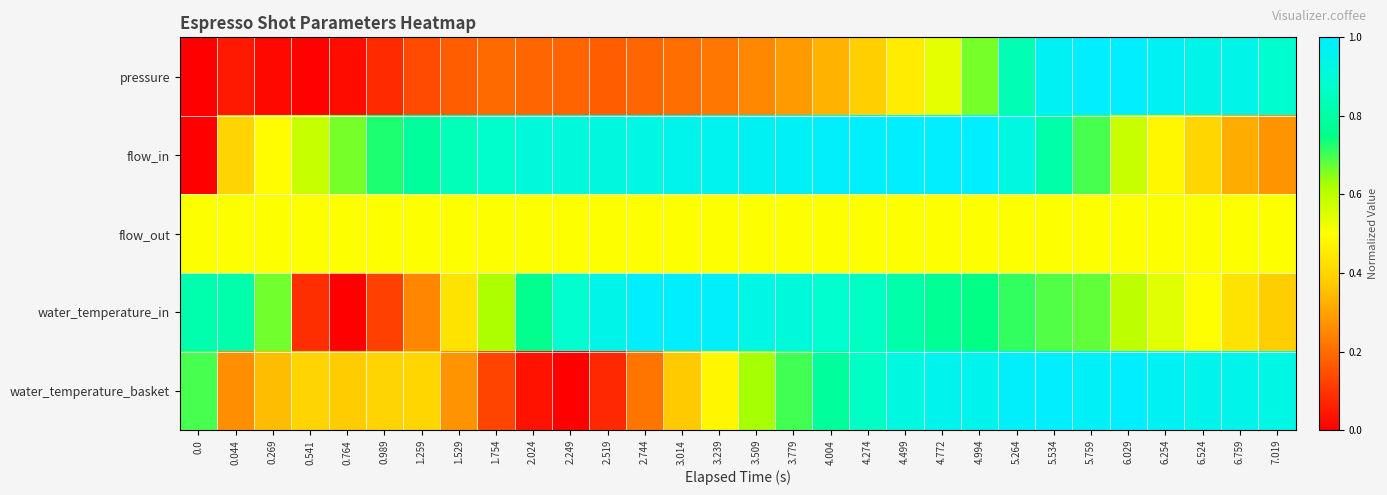

Reading left to right, what are all the values shown in this chart?

pressure: 0.0=0.0	0.044=0.1	0.269=0.0	0.541=0.0	0.764=0.0	0.989=0.1	1.259=0.1	1.529=0.2	1.754=0.2	2.024=0.2	2.249=0.2	2.519=0.2	2.744=0.2	3.014=0.2	3.239=0.2	3.509=0.3	3.779=0.3	4.004=0.3	4.274=0.4	4.499=0.5	4.772=0.5	4.994=0.7	5.264=0.8	5.534=1.0	5.759=1.0	6.029=1.0	6.254=1.0	6.524=0.9	6.759=0.9	7.019=0.9
flow_in: 0.0=0.0	0.044=0.4	0.269=0.5	0.541=0.6	0.764=0.7	0.989=0.7	1.259=0.8	1.529=0.8	1.754=0.9	2.024=0.9	2.249=0.9	2.519=0.9	2.744=0.9	3.014=1.0	3.239=1.0	3.509=1.0	3.779=1.0	4.004=1.0	4.274=1.0	4.499=1.0	4.772=1.0	4.994=1.0	5.264=0.9	5.534=0.8	5.759=0.7	6.029=0.6	6.254=0.5	6.524=0.4	6.759=0.3	7.019=0.3
flow_out: 0.0=0.5	0.044=0.5	0.269=0.5	0.541=0.5	0.764=0.5	0.989=0.5	1.259=0.5	1.529=0.5	1.754=0.5	2.024=0.5	2.249=0.5	2.519=0.5	2.744=0.5	3.014=0.5	3.239=0.5	3.509=0.5	3.779=0.5	4.004=0.5	4.274=0.5	4.499=0.5	4.772=0.5	4.994=0.5	5.264=0.5	5.534=0.5	5.759=0.5	6.029=0.5	6.254=0.5	6.524=0.5	6.759=0.5	7.019=0.5
water_temperature_in: 0.0=0.8	0.044=0.8	0.269=0.7	0.541=0.1	0.764=0.0	0.989=0.1	1.259=0.2	1.529=0.4	1.754=0.6	2.024=0.8	2.249=0.9	2.519=0.9	2.744=1.0	3.014=1.0	3.239=1.0	3.509=0.9	3.779=0.9	4.004=0.9	4.274=0.9	4.499=0.8	4.772=0.8	4.994=0.7	5.264=0.7	5.534=0.7	5.759=0.7	6.029=0.6	6.254=0.5	6.524=0.5	6.759=0.4	7.019=0.4
water_temperature_basket: 0.0=0.7	0.044=0.3	0.269=0.4	0.541=0.4	0.764=0.4	0.989=0.4	1.259=0.4	1.529=0.3	1.754=0.1	2.024=0.0	2.249=0.0	2.519=0.1	2.744=0.2	3.014=0.4	3.239=0.5	3.509=0.6	3.779=0.7	4.004=0.8	4.274=0.9	4.499=0.9	4.772=1.0	4.994=1.0	5.264=1.0	5.534=1.0	5.759=1.0	6.029=1.0	6.254=1.0	6.524=1.0	6.759=0.9	7.019=0.9